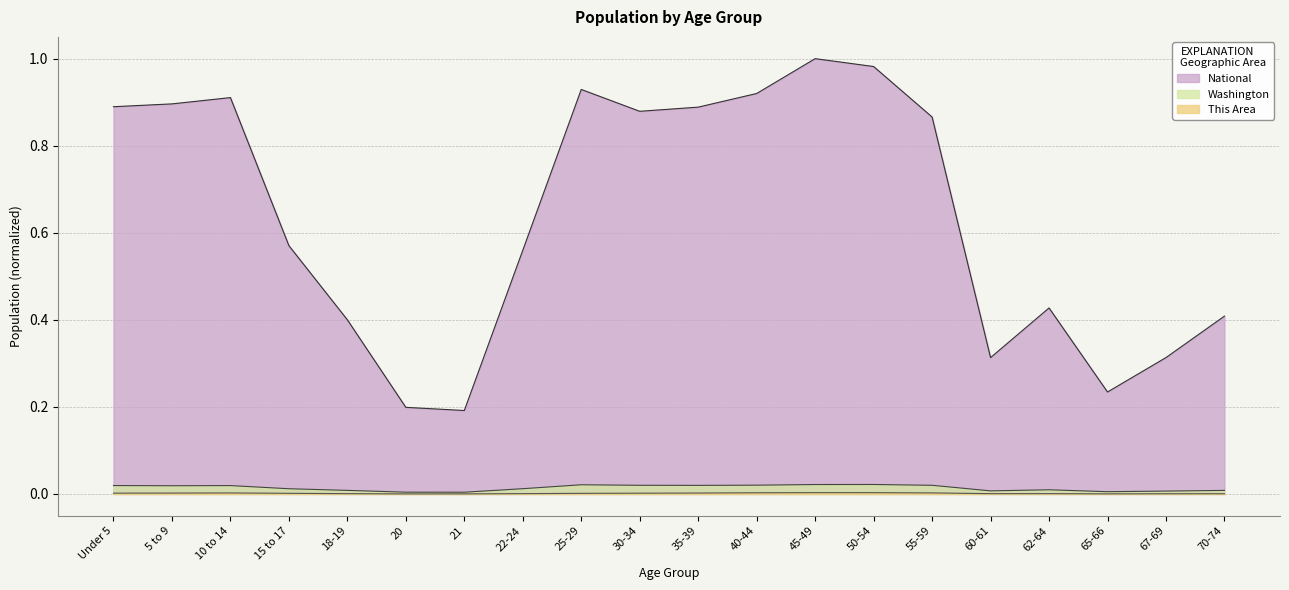

Which series has the largest range (max minus min)?

National